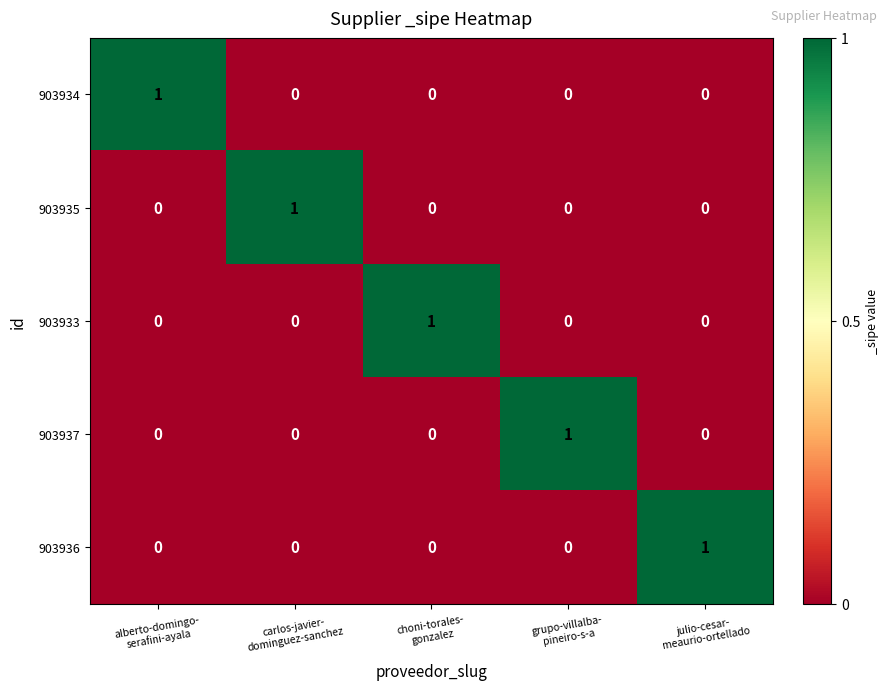

What is the spread (max minus min) of values at choni-torales-
gonzalez?

1